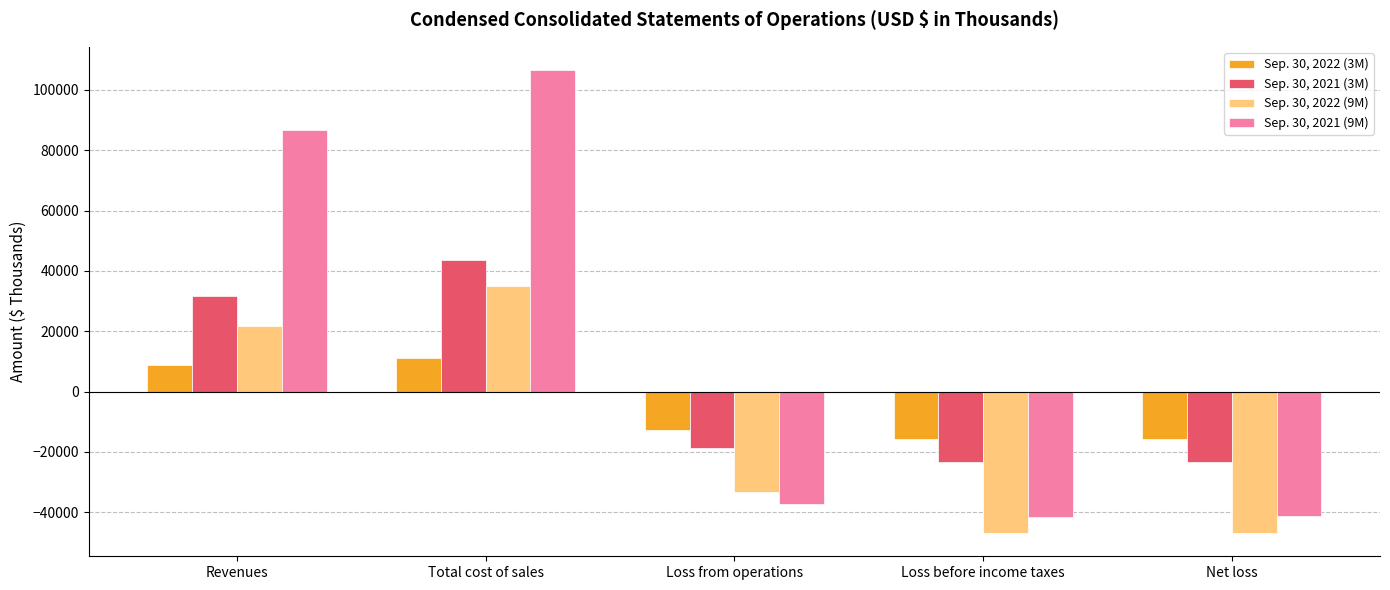

Which series has the largest total across all categories?

Sep. 30, 2021 (9M)